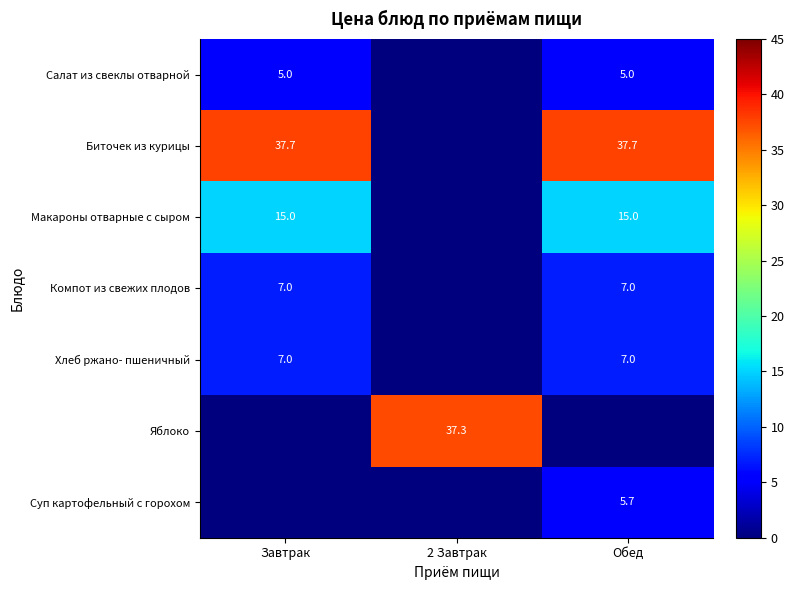

Is it true that Хлеб ржано- пшеничный equals 12.4 at Обед?

False